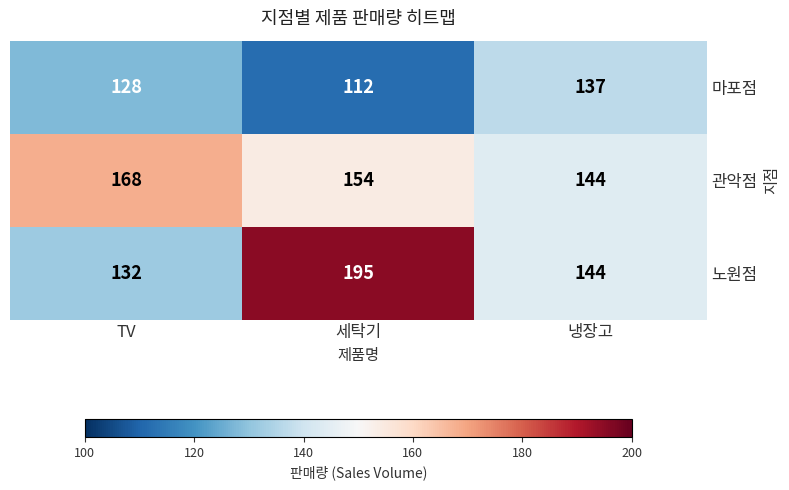

What is the greatest value displayed?

195